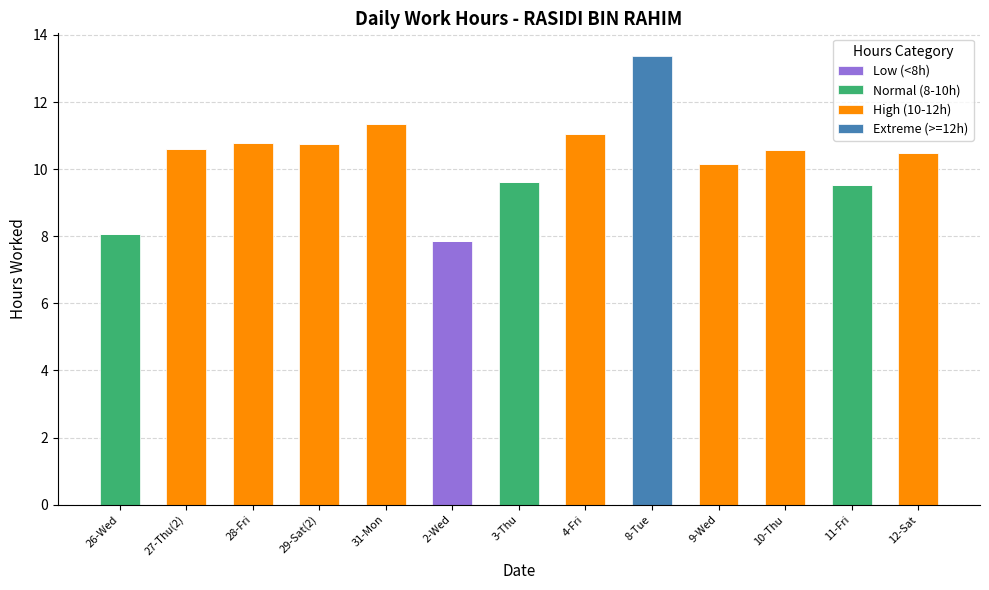

What is the highest value of the Low (<8h) series?

7.9